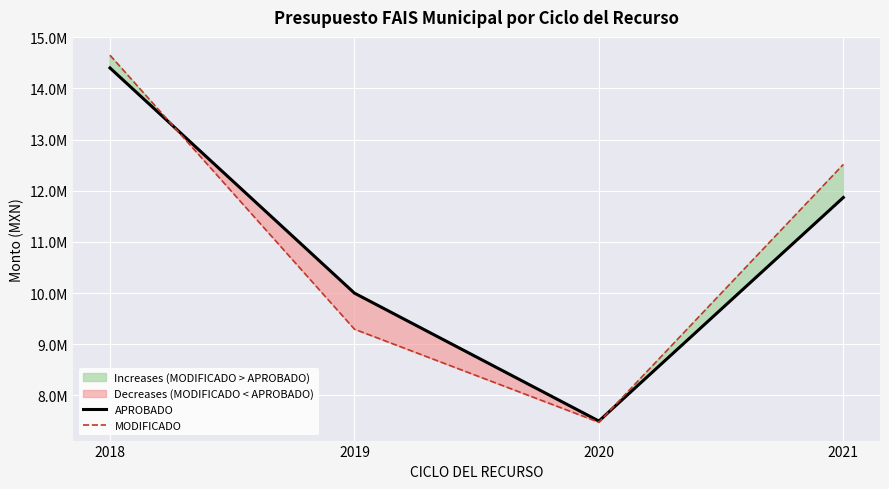

Which series has the largest total across all categories?

MODIFICADO